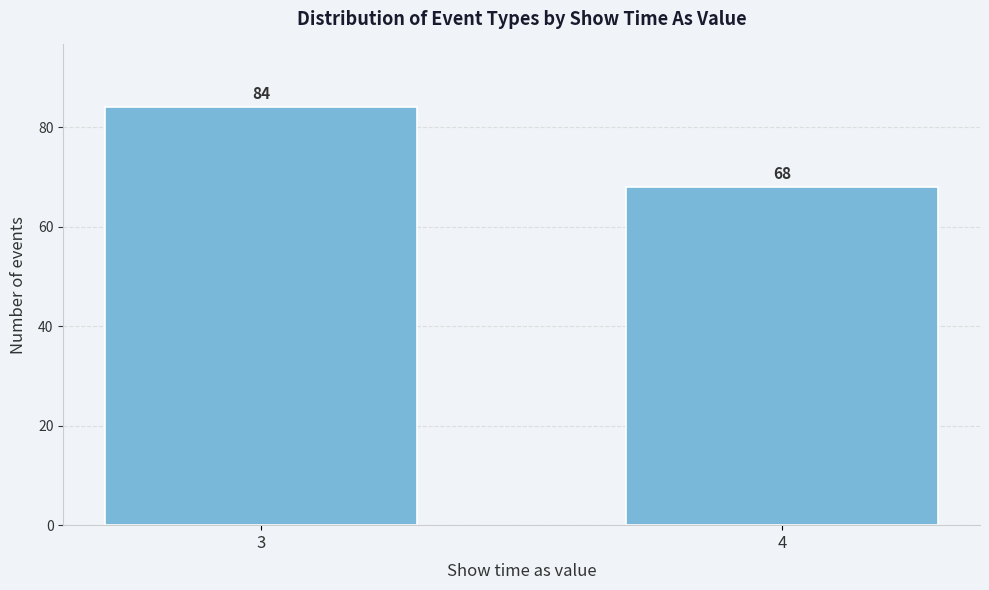

Reading left to right, transcribe all the data shown in this chart.

84	68